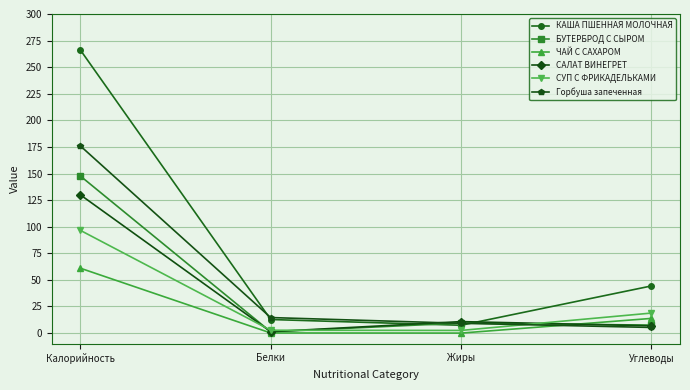

In СУП С ФРИКАДЕЛЬКАМИ, how many points are lower than both neighbors (excluding endpoints)?

1